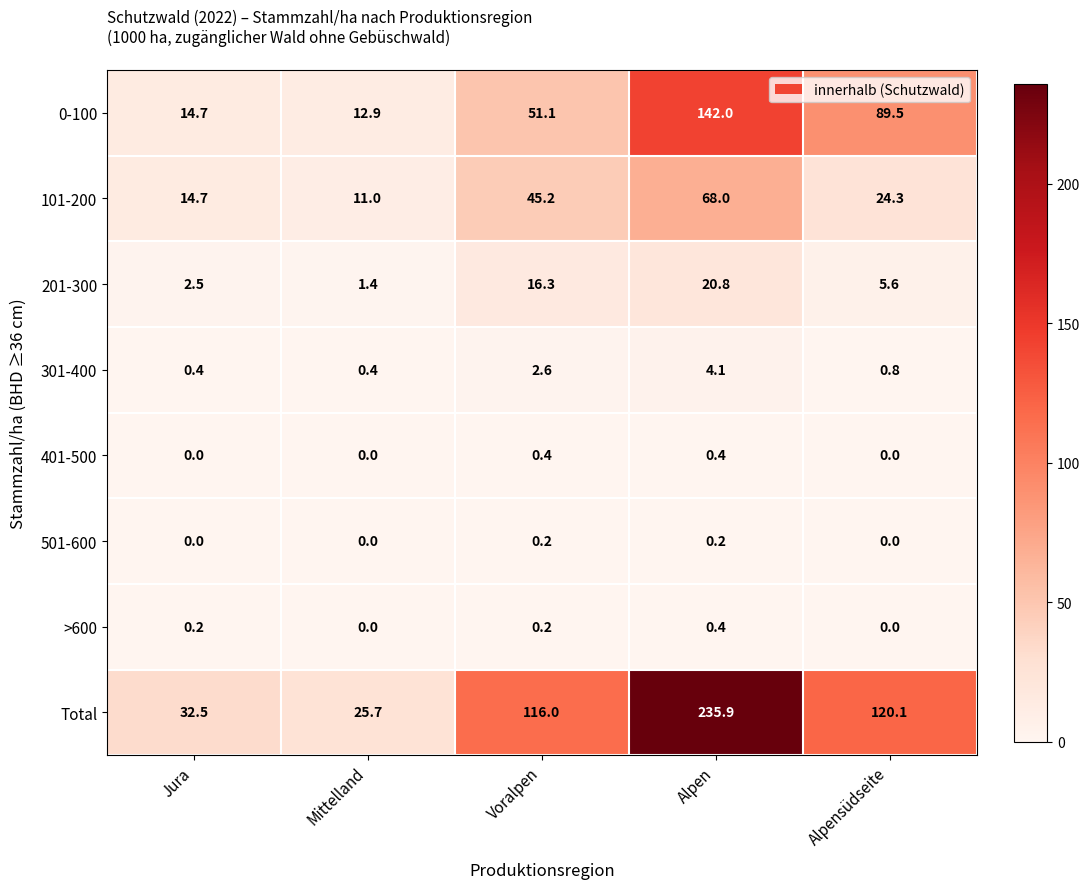

Which series has the largest range (max minus min)?

Total